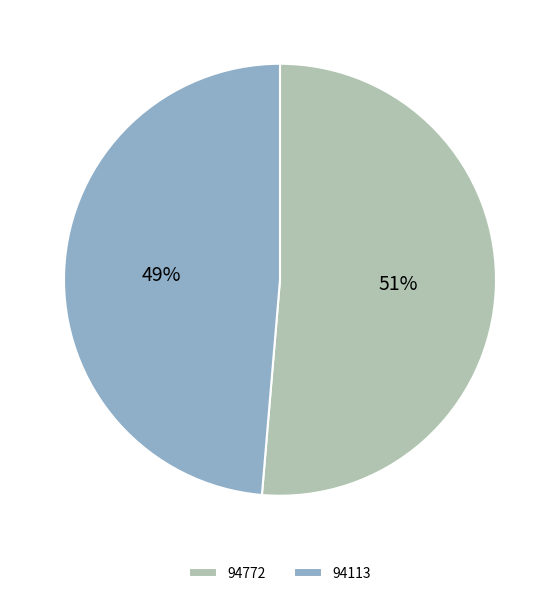

The 94772 slice represents 51% of the pie. True or false?

True